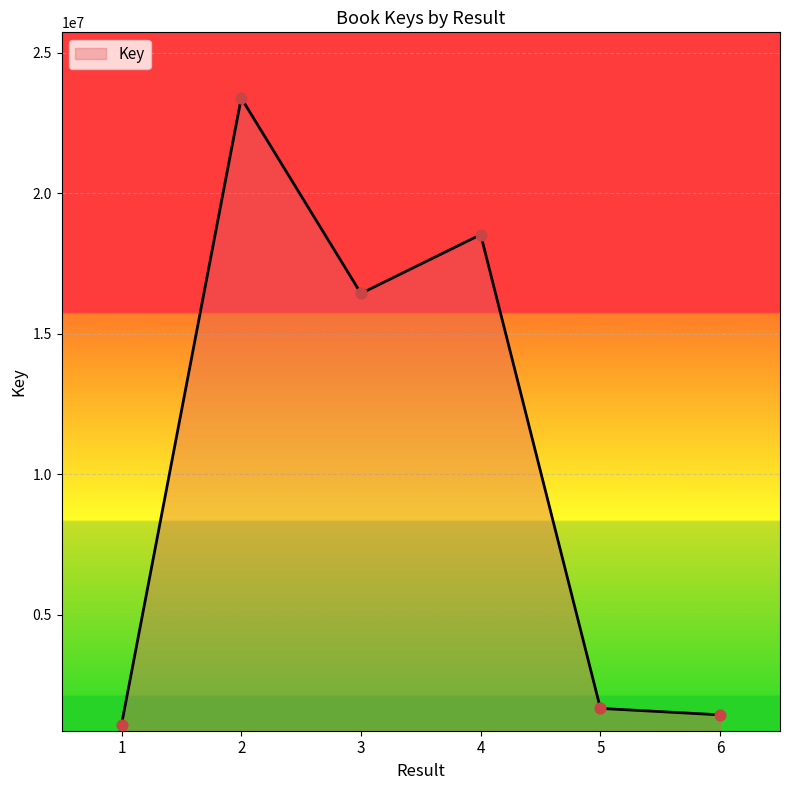

What is the change in value from 1 to 3?

+15347588